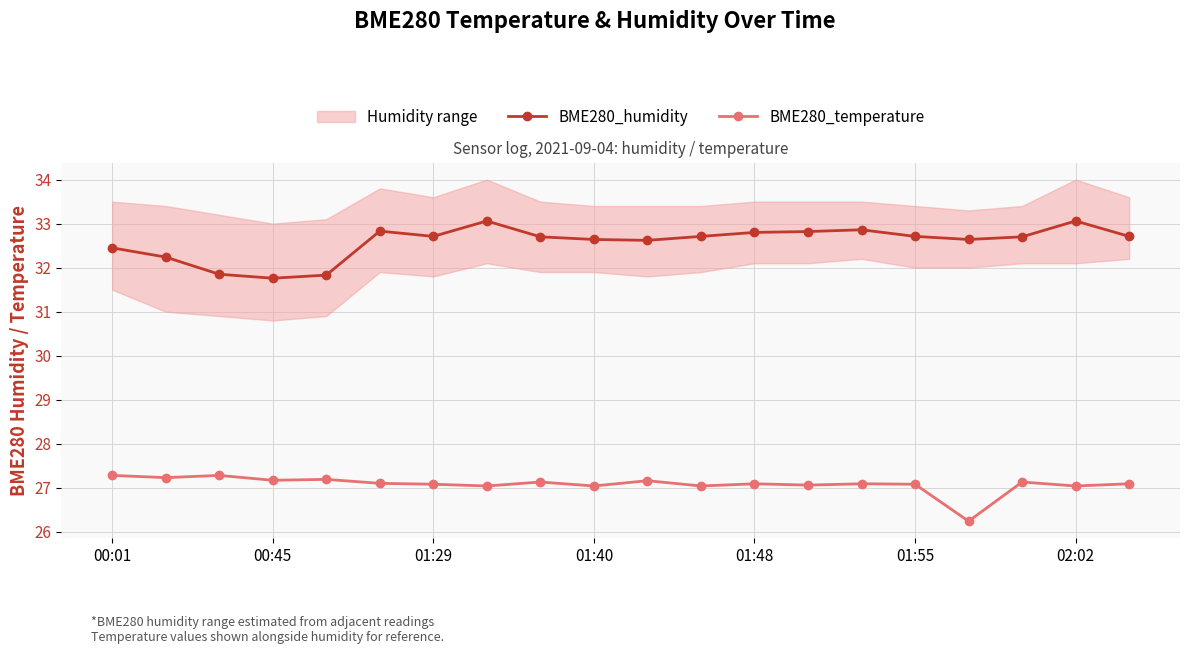

How many lines are shown in the chart?

2